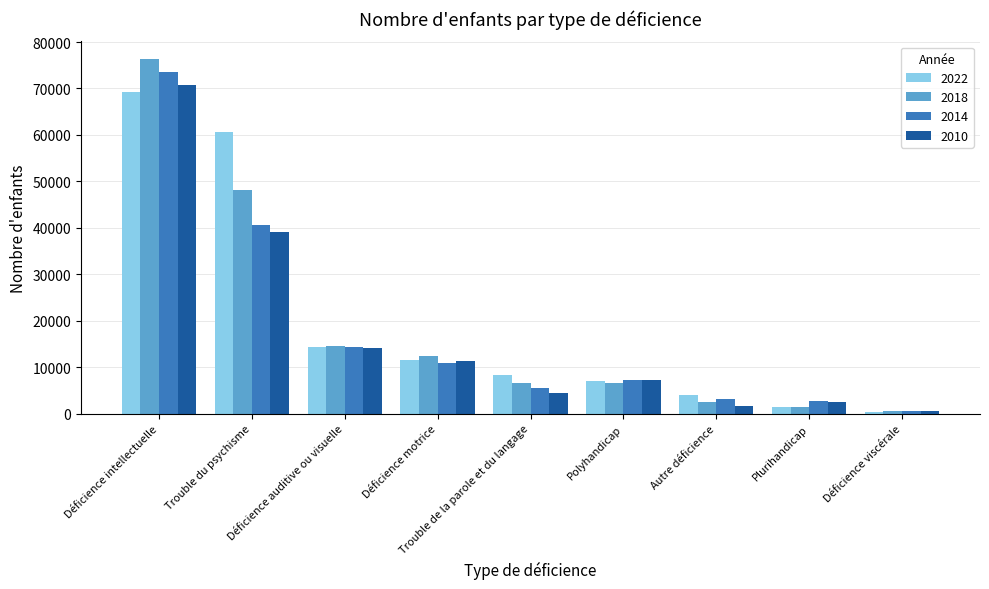

Rank the series by their average value, from highest to lowest.

2022, 2018, 2014, 2010